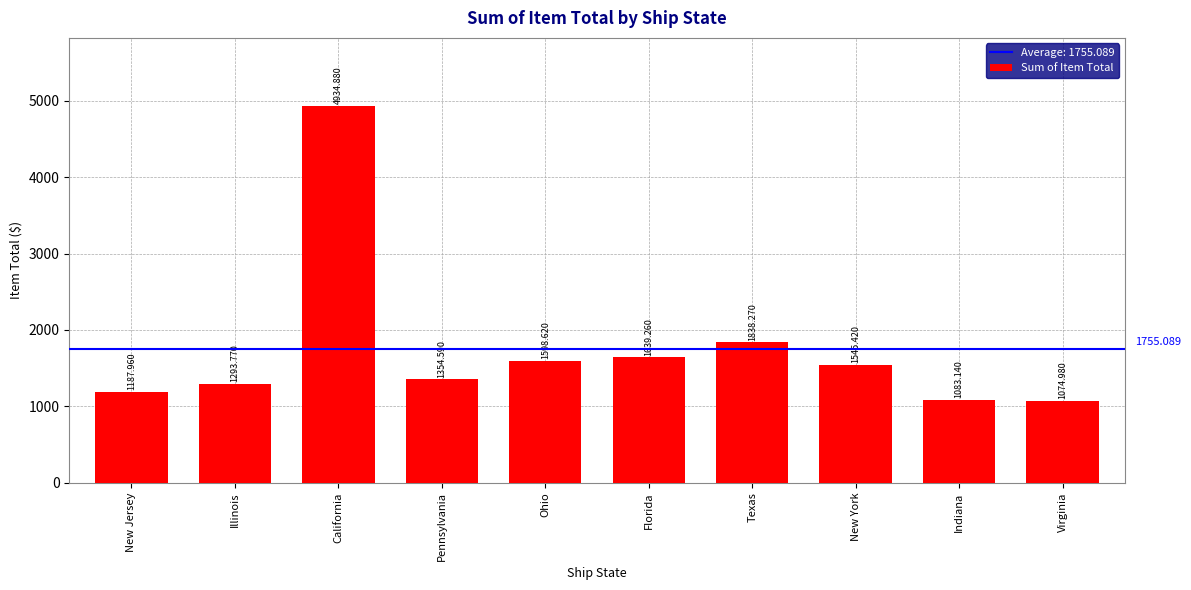

Reading left to right, list all the values displayed in this chart.

New Jersey=1188.0	Illinois=1293.8	California=4934.9	Pennsylvania=1354.6	Ohio=1598.6	Florida=1639.3	Texas=1838.3	New York=1545.4	Indiana=1083.1	Virginia=1075.0